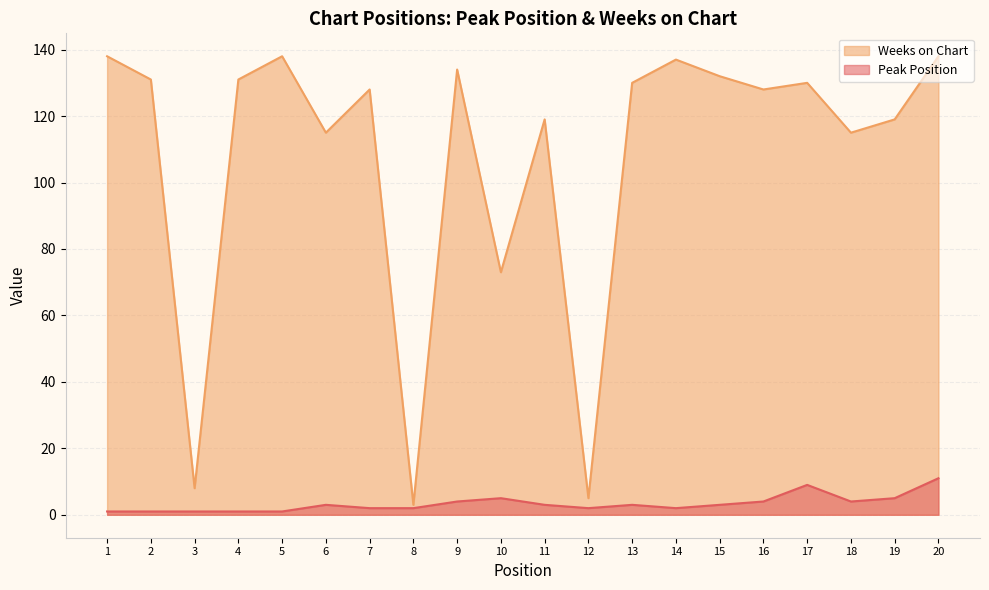

True or false: Peak Position has a value of 15 at 20.

False